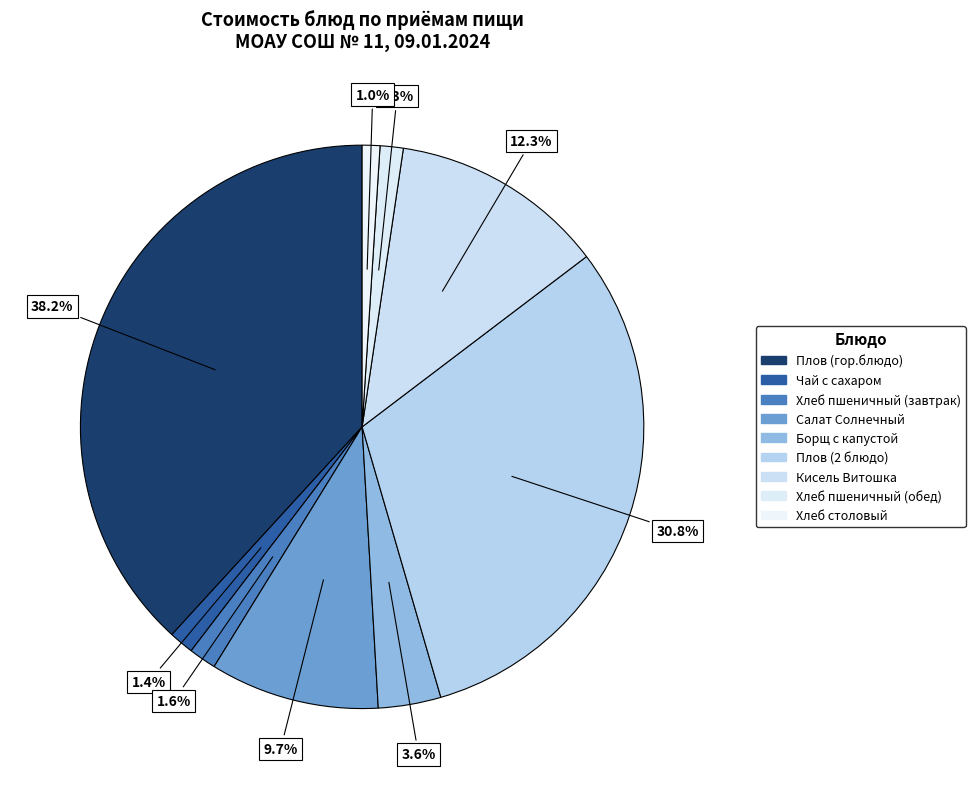

Which category has the smallest portion of the pie?

Хлеб столовый